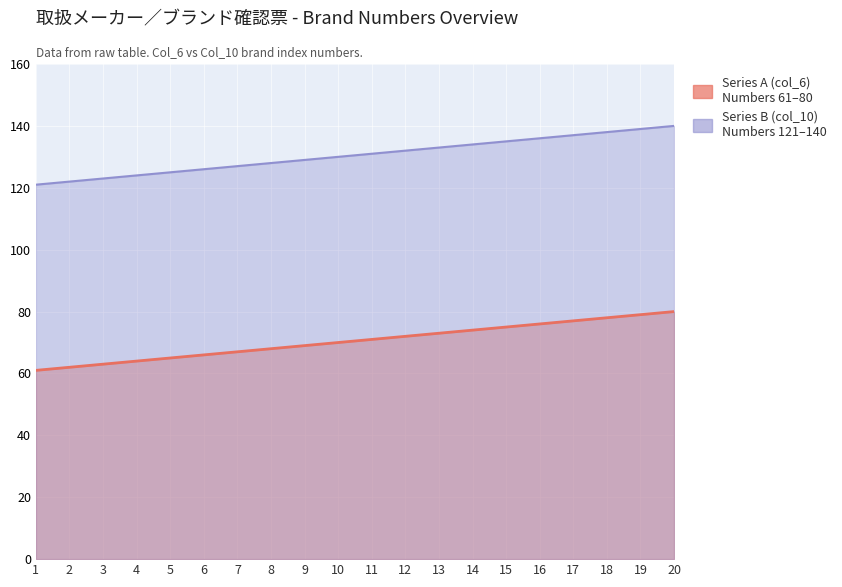

What is the sum of all Series B (col_10) values?

2610